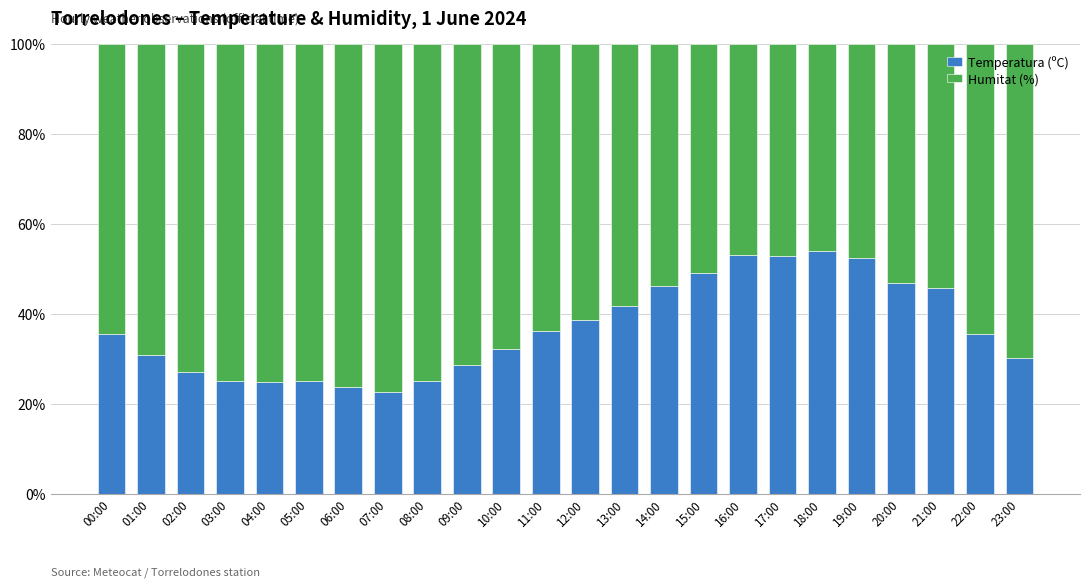

How many data points does each series have?

24